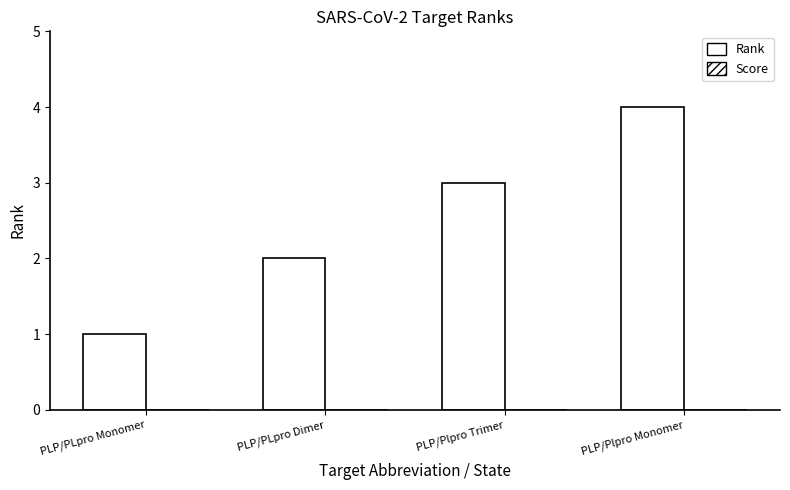

What is the label of the 2nd bar from the left?

PLP/PLpro Dimer